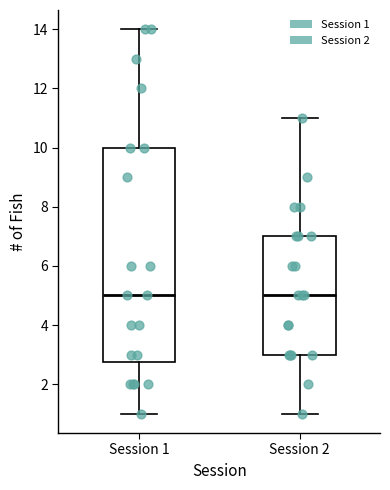

Where is the upper edge of the box for Session 2 on the y-axis? The values are not printed on the chart, so give them approximately, as read against the axis.

7.0